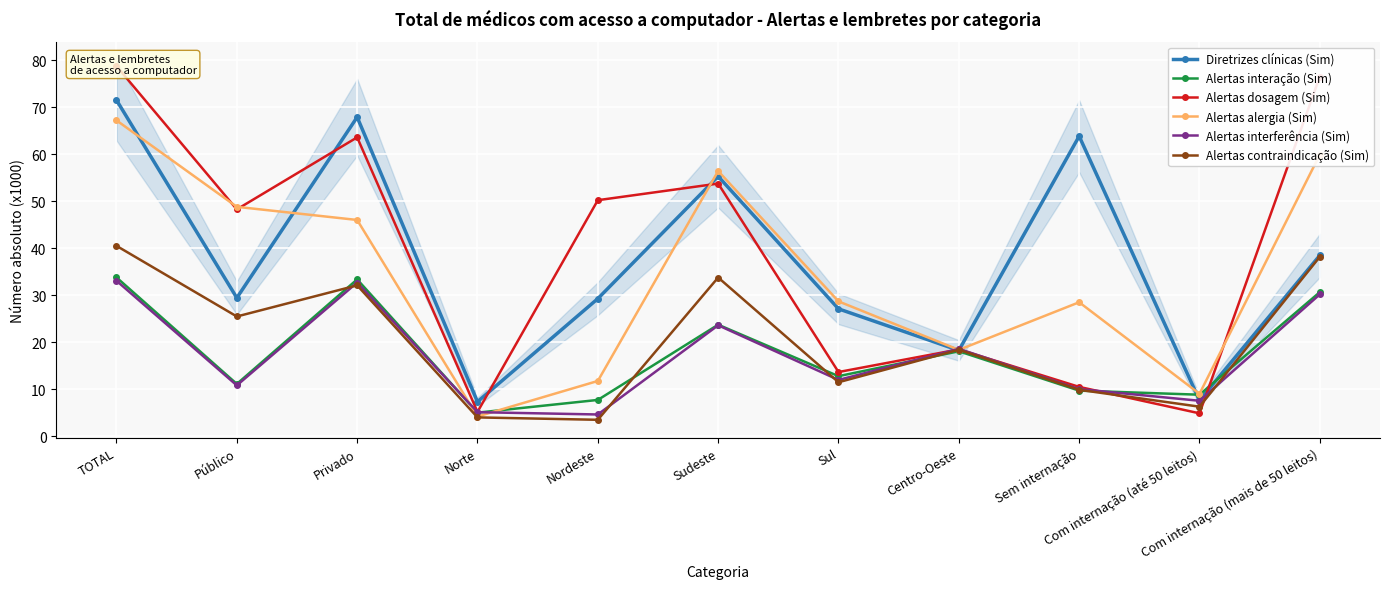

Is this an area chart (filled region under the line)?

No